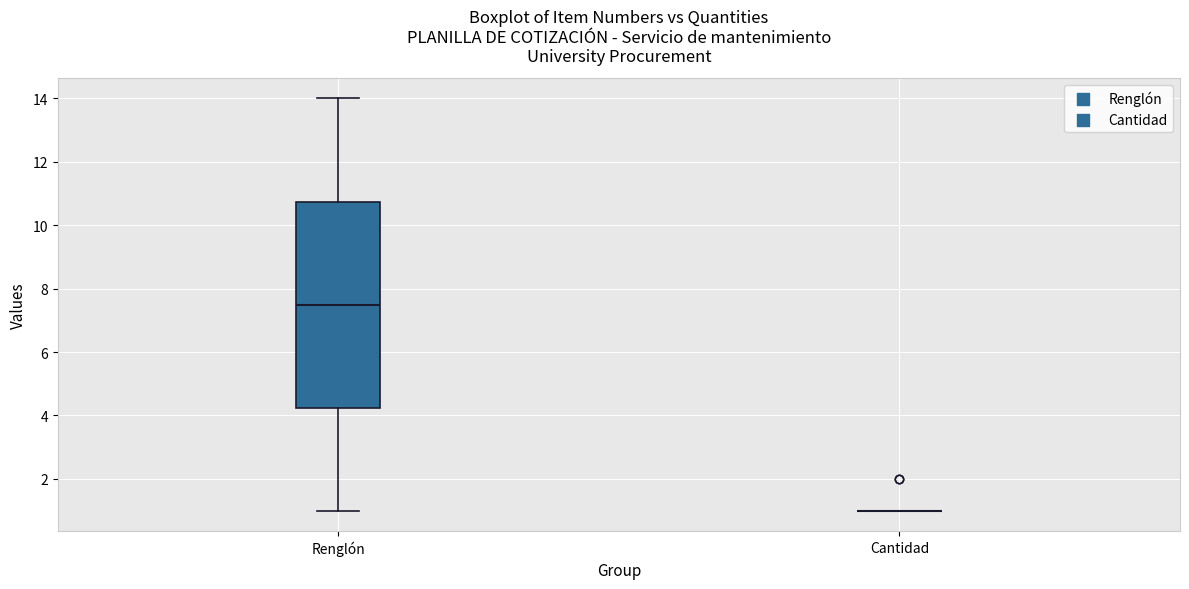

Reading left to right, read every box against the y-axis: the position of its median line, the range the box covers, and the ends of its whiskers. The values are not printed on the chart, so give them approximately, as read against the axis.

Renglón: median 7.6, box 4.2 to 10.8, whiskers 1.0 to 14.0
Cantidad: box collapsed to a line at 1.0, whiskers 1.0 to 1.0